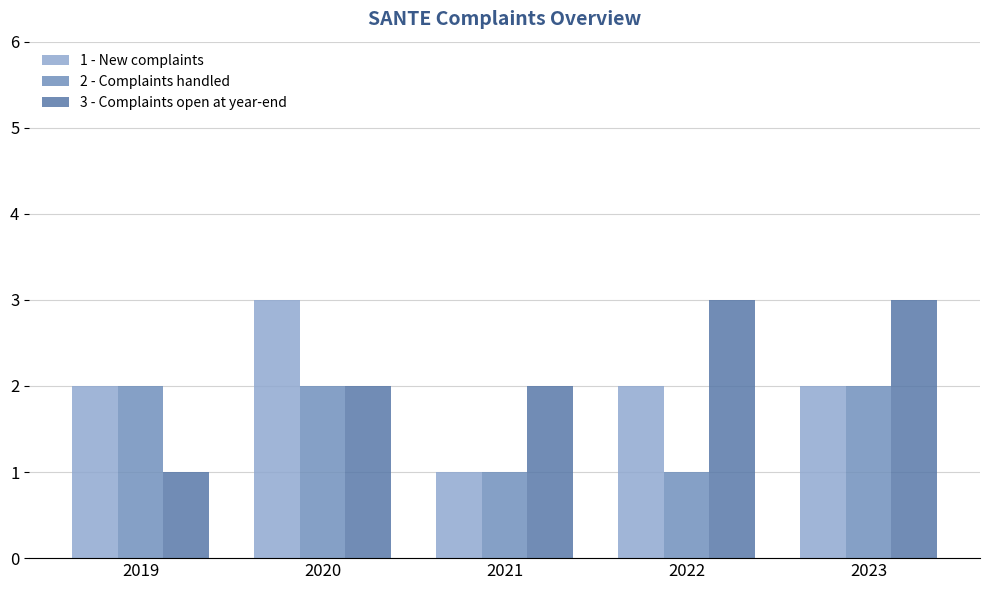

What is the total value across all series at 2020?

7